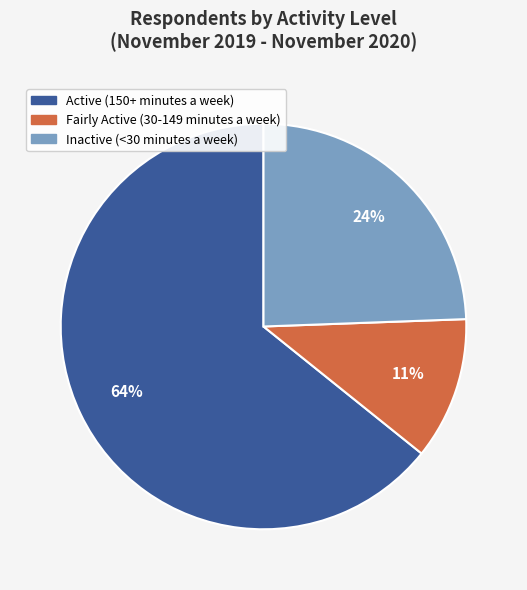

Do Inactive (<30 minutes a week) and Fairly Active (30-149 minutes a week) together represent more than half of the pie?

No